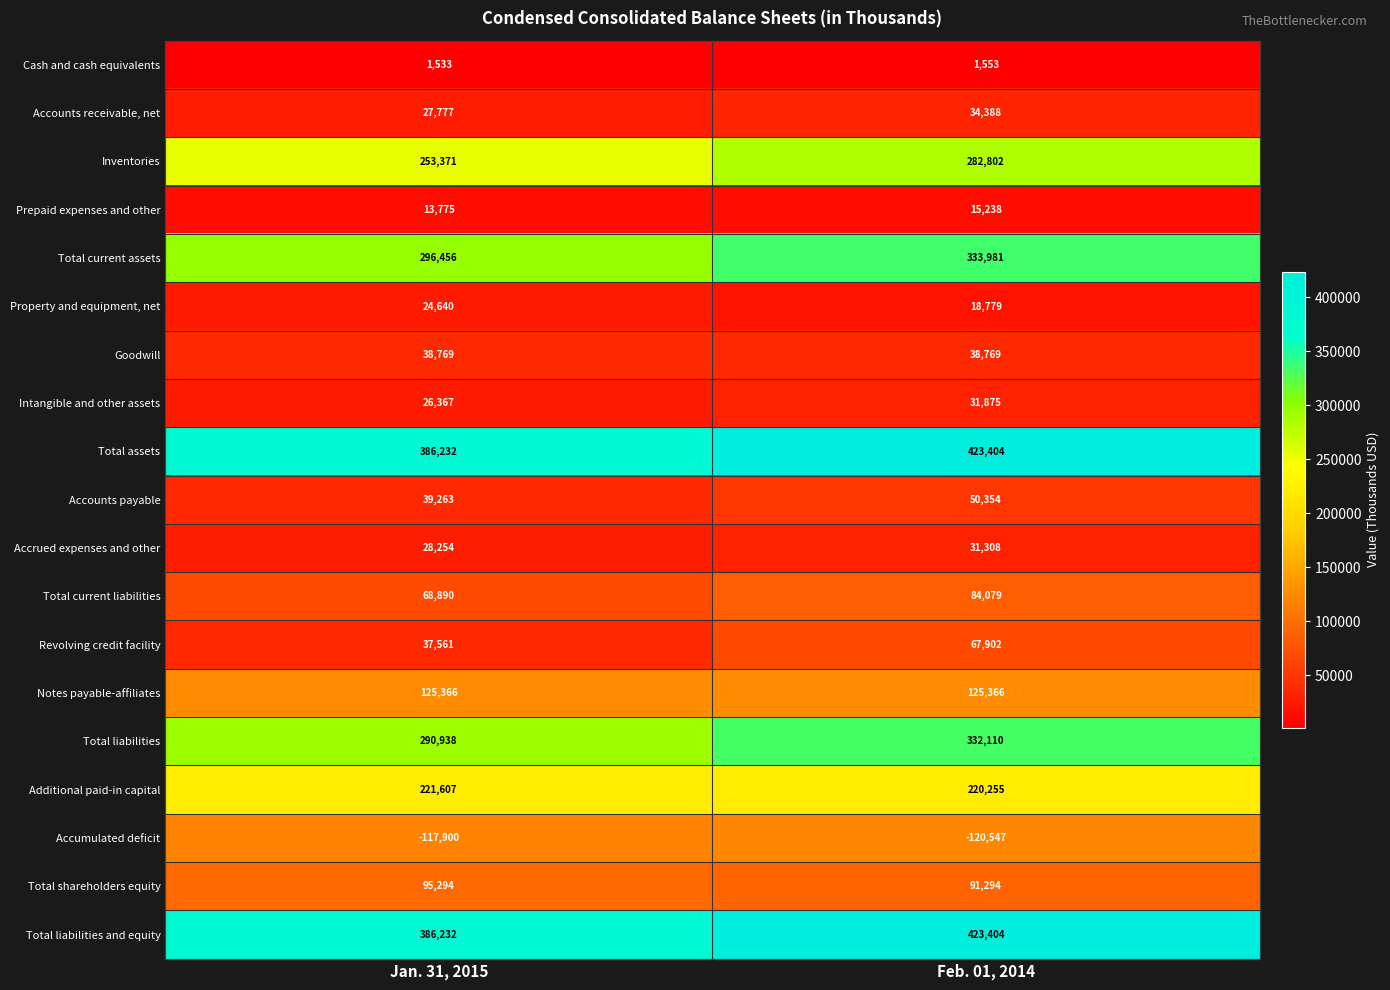

What is the sum of all Total liabilities values?

623048